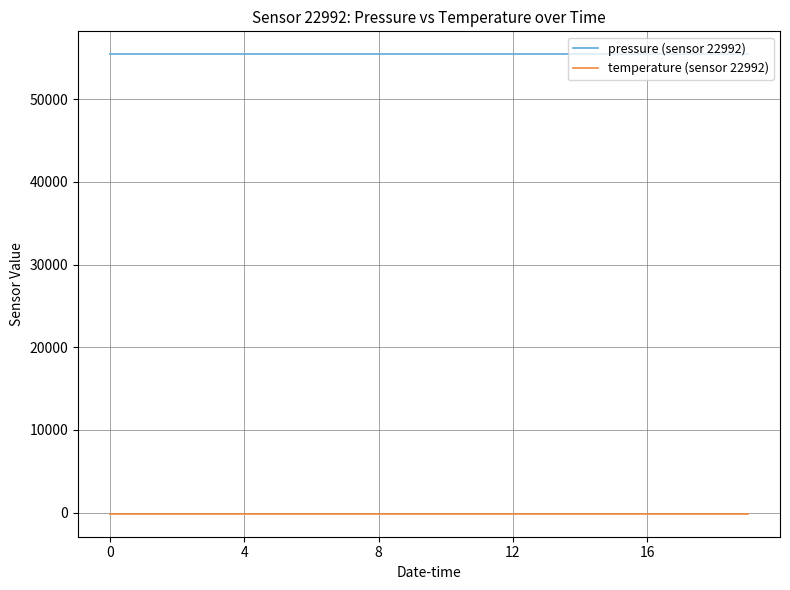

List the series in order of their overall mean, highest first.

pressure (sensor 22992), temperature (sensor 22992)